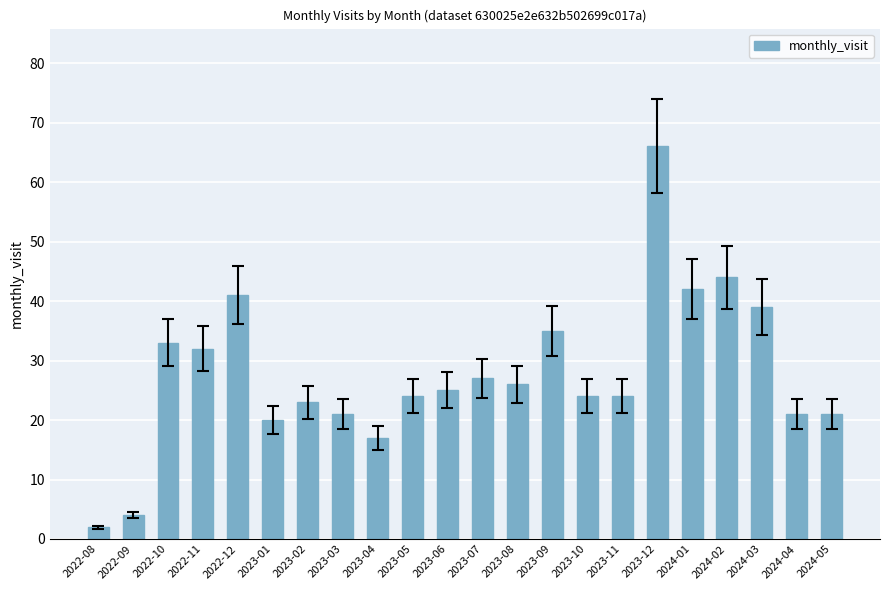

What is the difference between the maximum and minimum values?

64